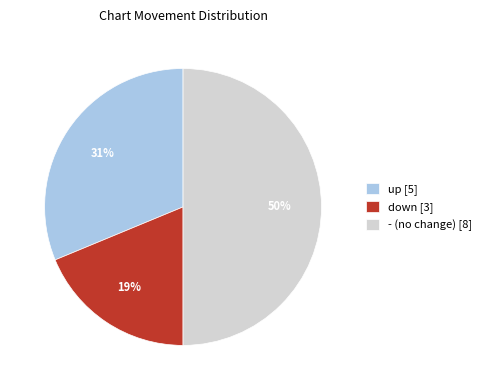

Is the sum of down [3] and - (no change) [8] greater than half?

Yes